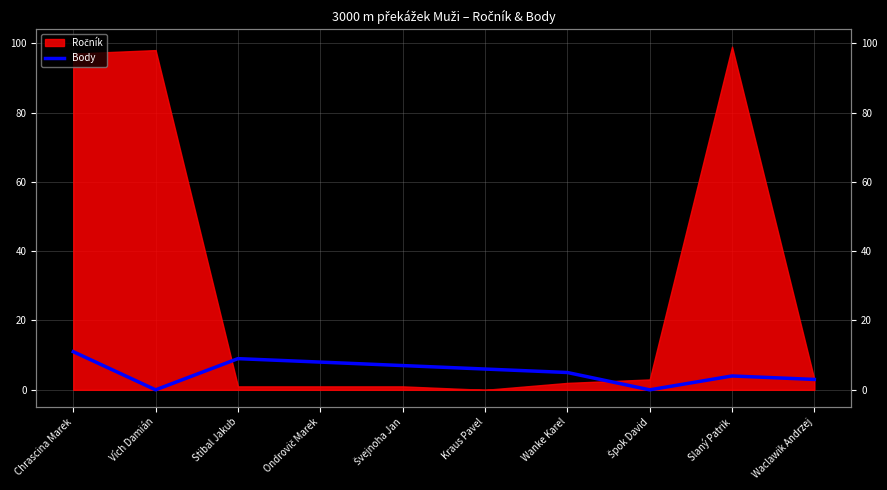

What value does the data have at Švejnoha Jan, to the nearest 10?

10